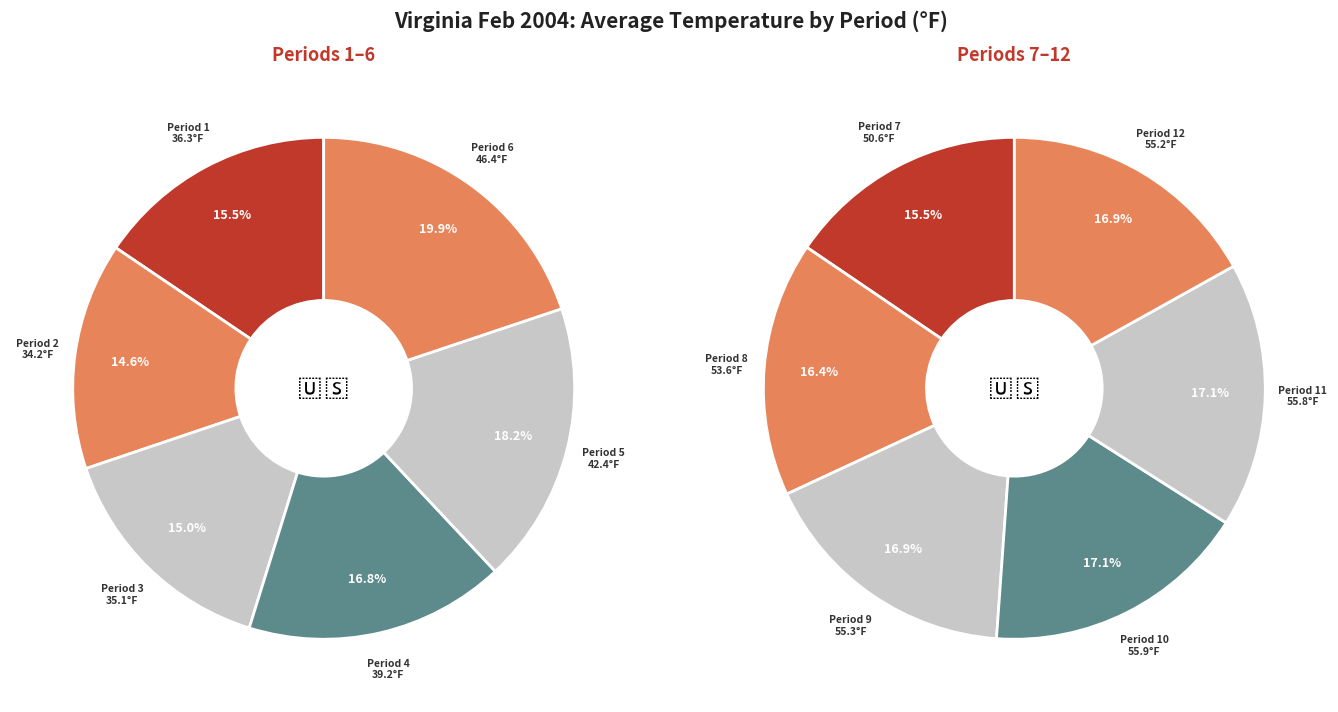

At 4, list the series in order from smallest to largest.

left, right